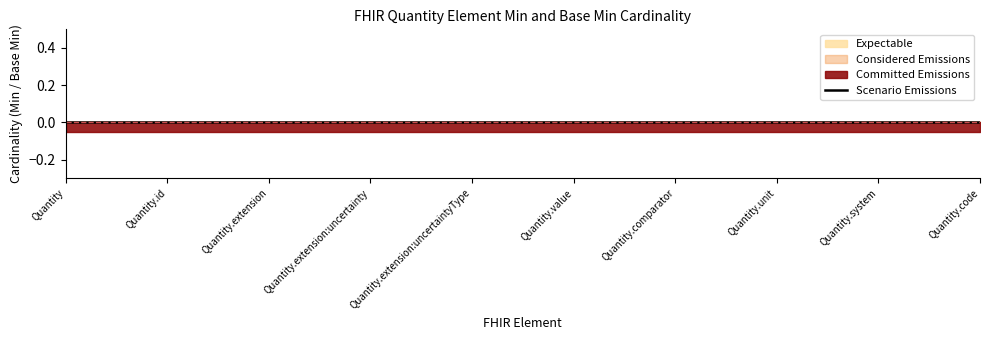

Which series has the largest range (max minus min)?

Scenario Emissions